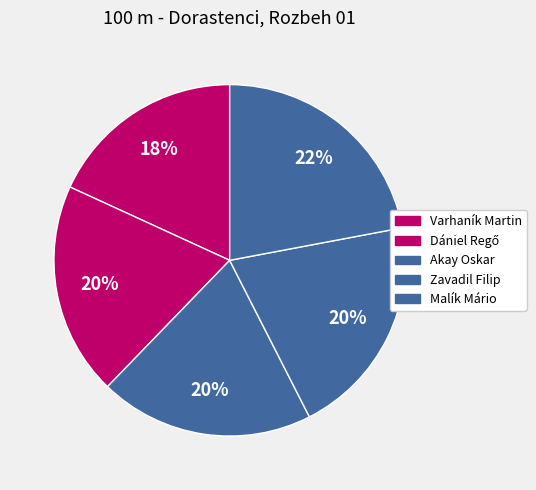

To the nearest percent, what is the combined percentage of Dániel Regő and Malík Mário?

42%